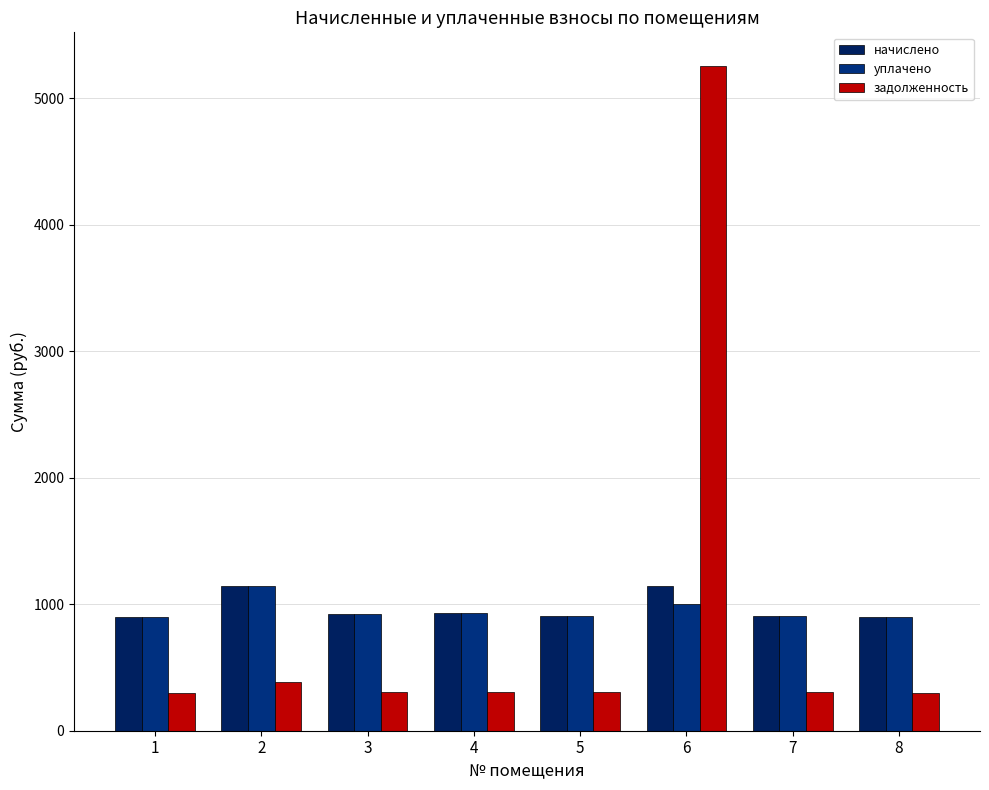

What is the sum of the начислено values at 8 and 3?

1827.4